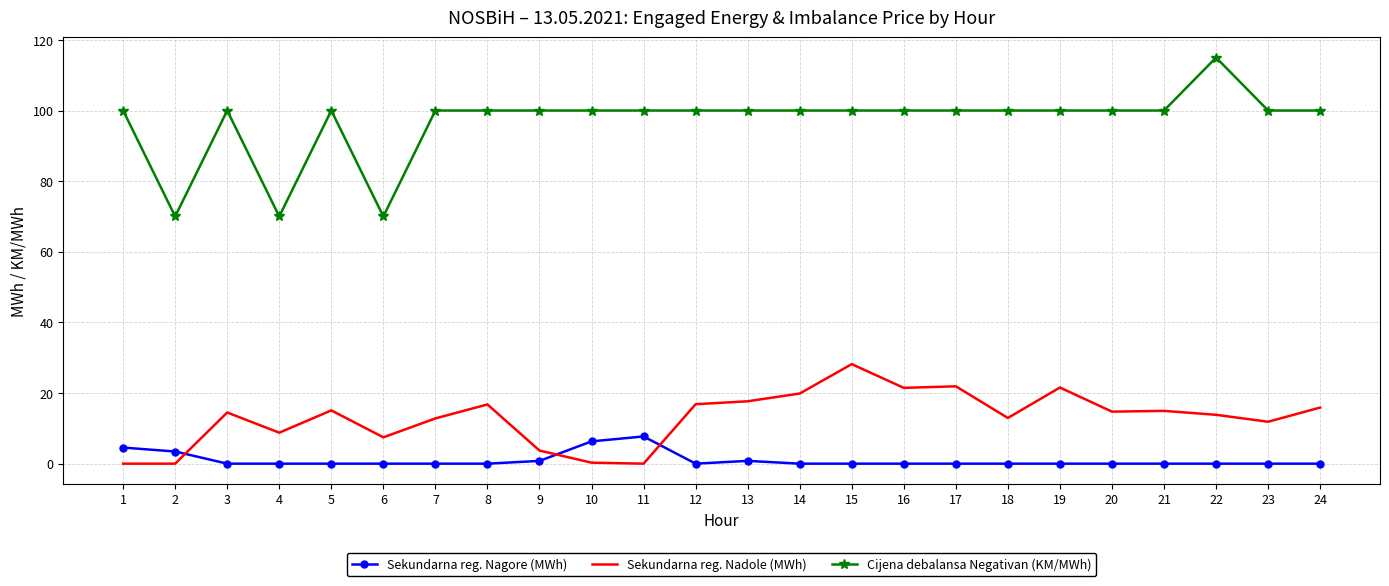

What is the maximum value shown in the chart?

115.0